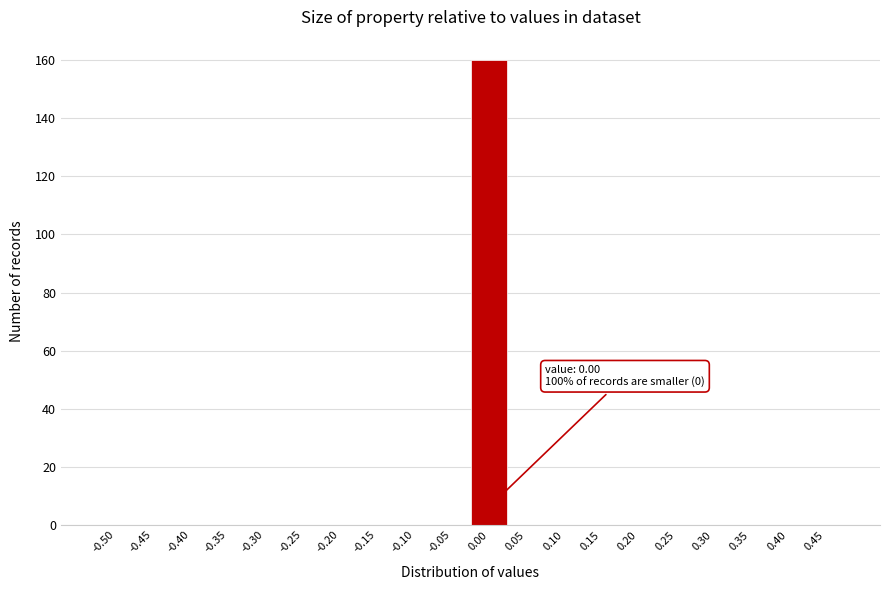

Reading left to right, extract all data points from this chart.

-0.50=0	-0.45=0	-0.40=0	-0.35=0	-0.30=0	-0.25=0	-0.20=0	-0.15=0	-0.10=0	-0.05=0	0.00=160	0.05=0	0.10=0	0.15=0	0.20=0	0.25=0	0.30=0	0.35=0	0.40=0	0.45=0